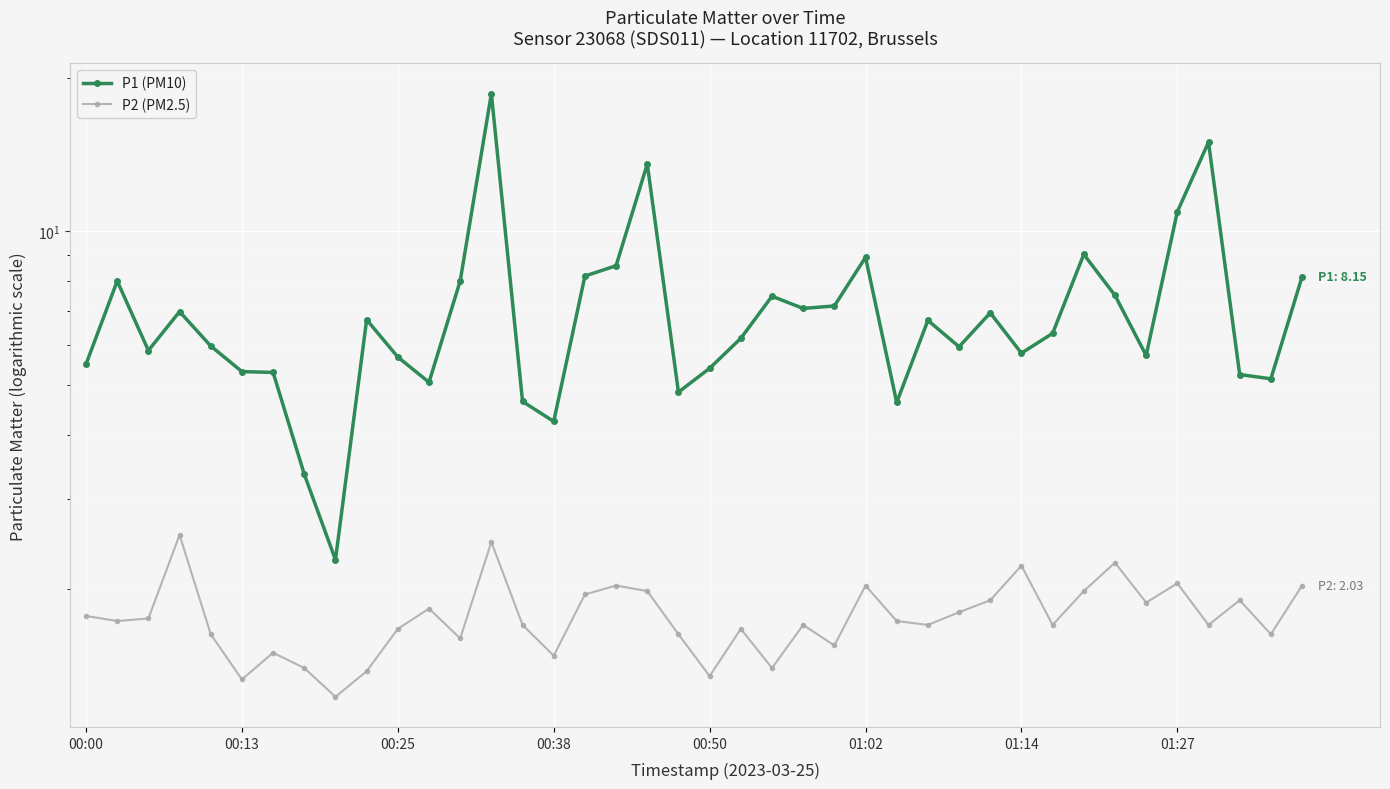

True or false: P2 (PM2.5) and P1 (PM10) cross at least once.

False